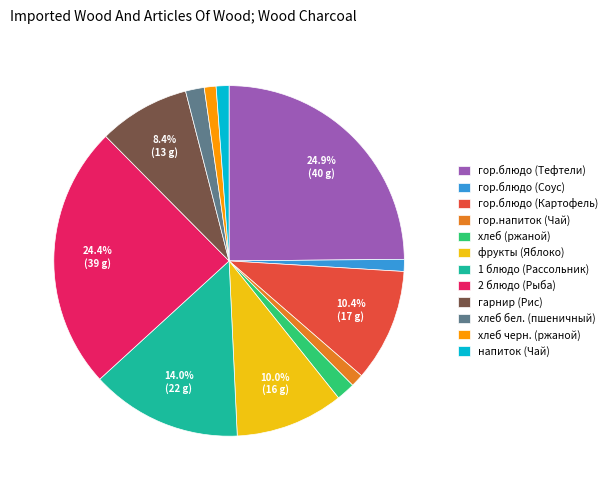

Between хлеб бел. (пшеничный) and гор.блюдо (Соус), which is larger?

хлеб бел. (пшеничный)